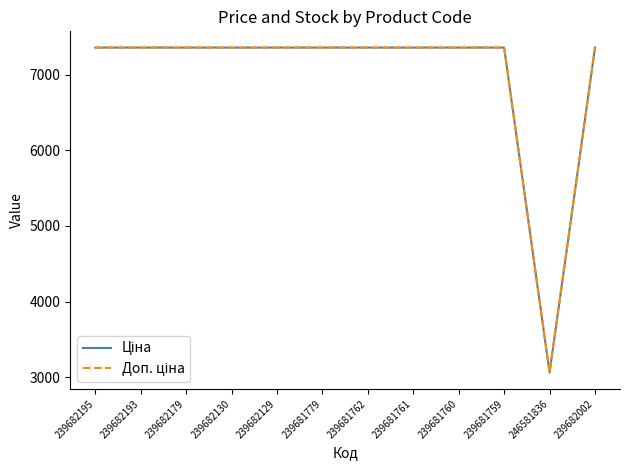

What is the total value across all series at 239681762?

14720.4